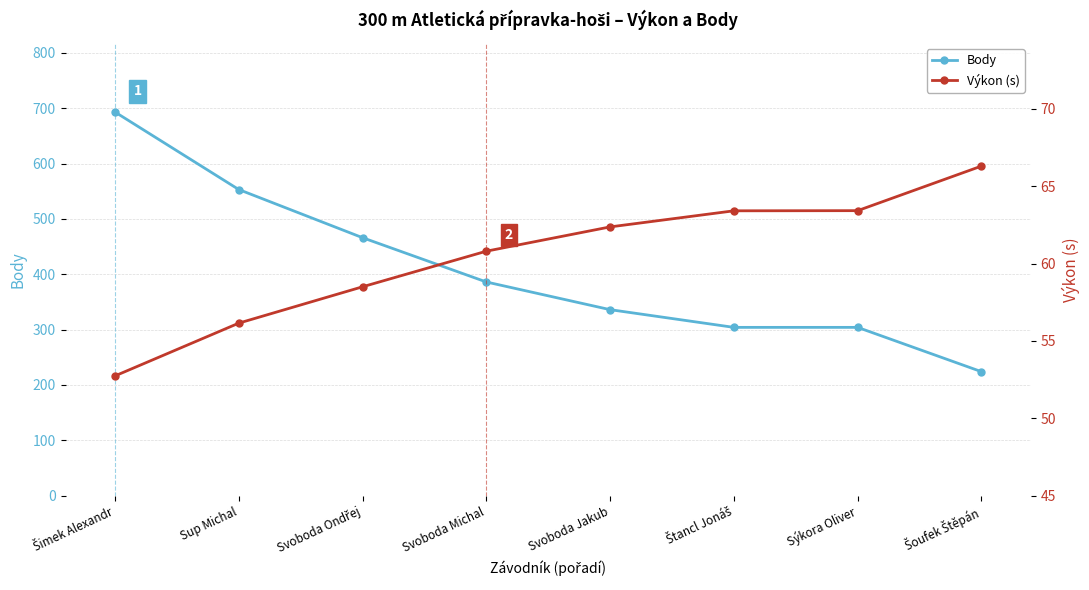

Which series has the largest total across all categories?

Body